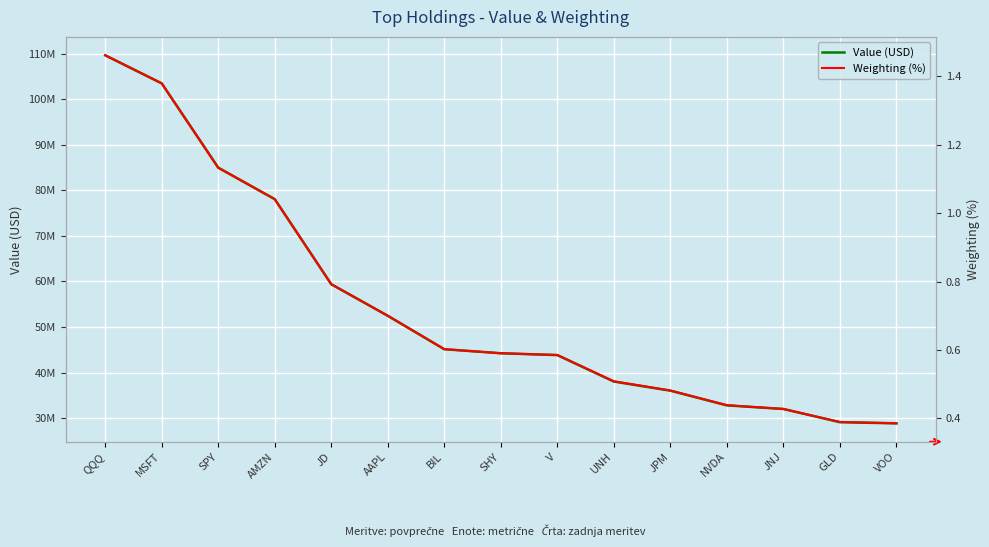

How many data points does each series have?

15